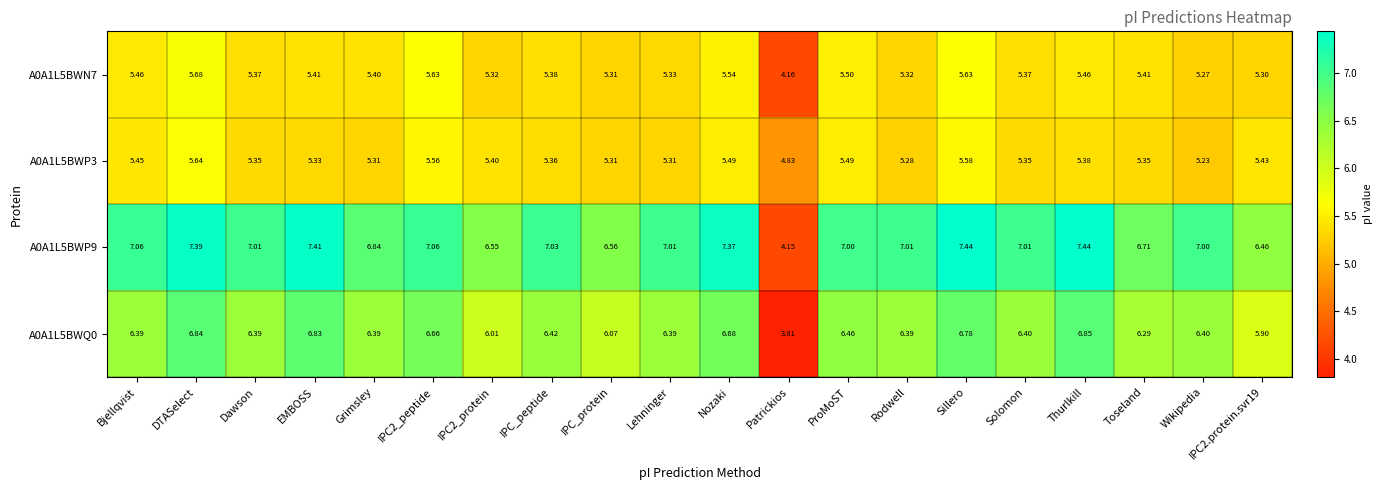

At how many categories does at least one series exceed 3?

20